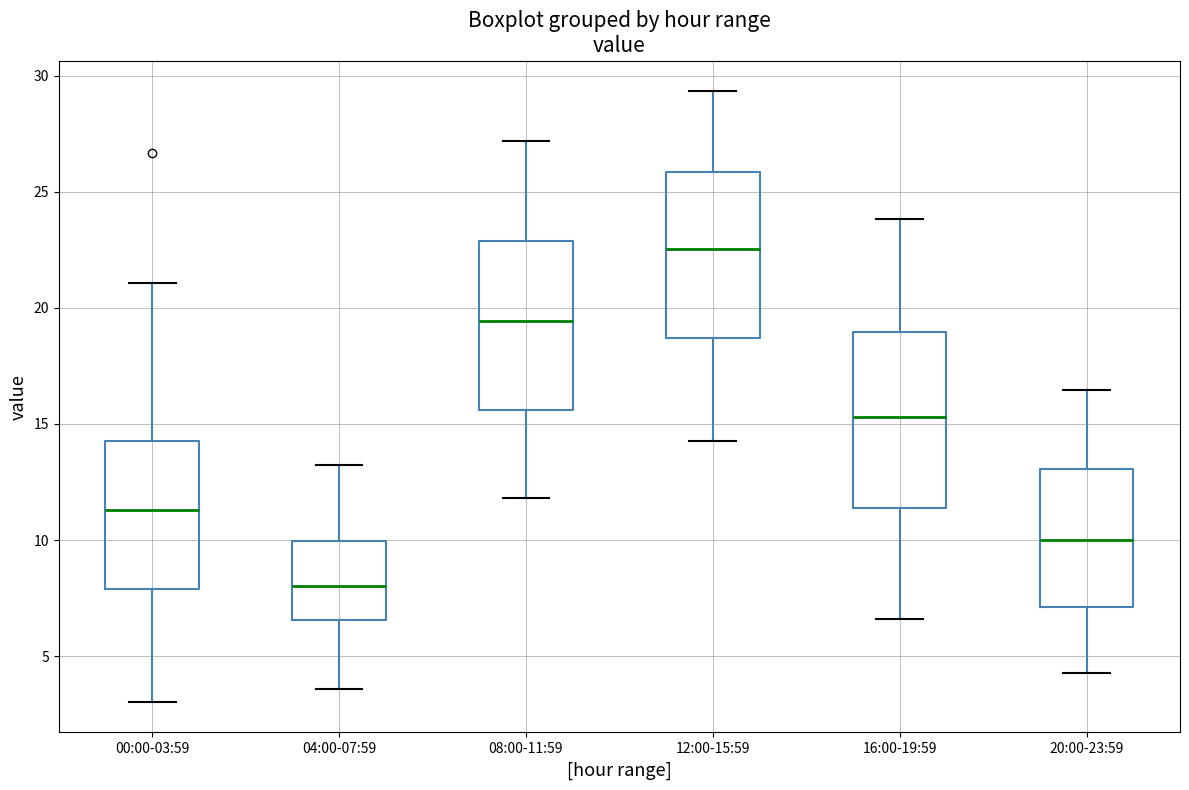

Reading left to right, transcribe this box plot: for each box, give where its median line is, the range the box spans, and where its two whiskers end, as read against the y-axis. The values are not printed on the chart, so give them approximately, as read against the axis.

00:00-03:59: median 11.5, box 8.0 to 14.5, whiskers 3.0 to 21.0
04:00-07:59: median 8.0, box 6.5 to 10.0, whiskers 3.5 to 13.0
08:00-11:59: median 19.5, box 15.5 to 23.0, whiskers 12.0 to 27.0
12:00-15:59: median 22.5, box 18.5 to 26.0, whiskers 14.5 to 29.5
16:00-19:59: median 15.5, box 11.5 to 19.0, whiskers 6.5 to 24.0
20:00-23:59: median 10.0, box 7.0 to 13.0, whiskers 4.5 to 16.5